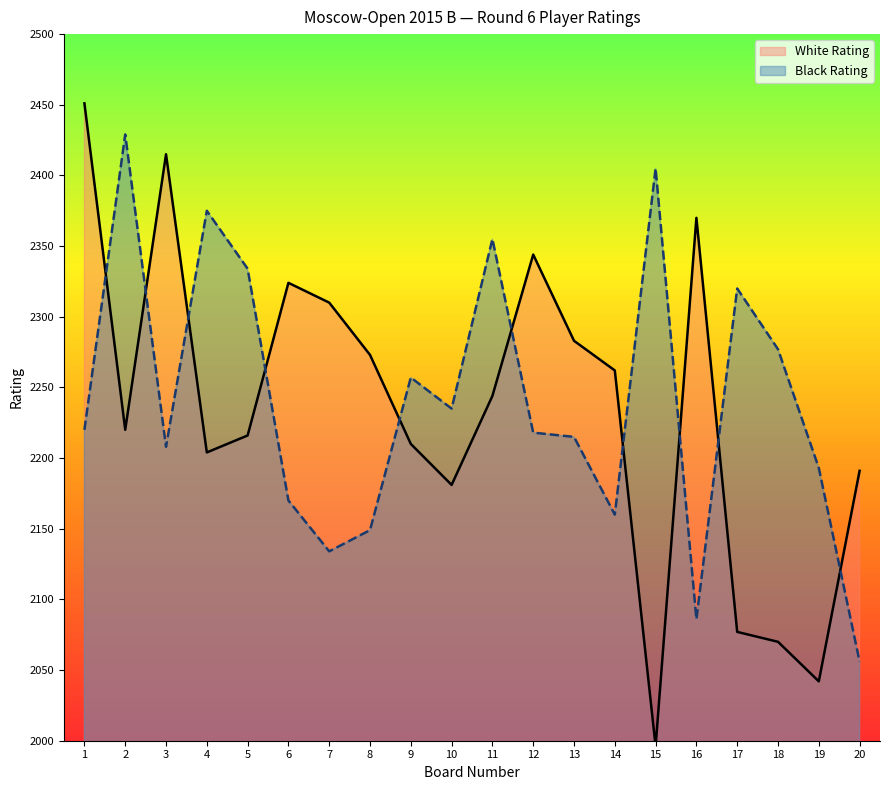

True or false: Black Rating has more than 1 points higher than both neighbors.

True